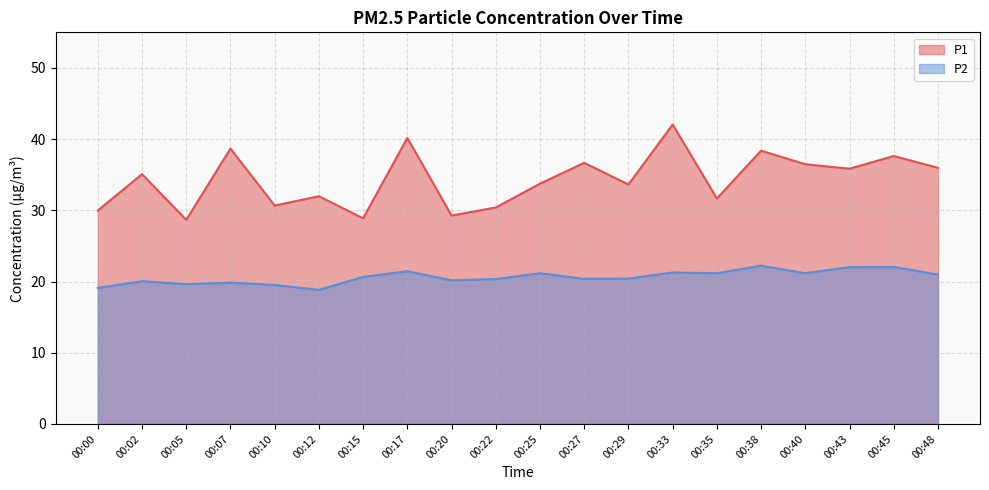

Is it true that P2 equals 20.2 at 00:20?

True